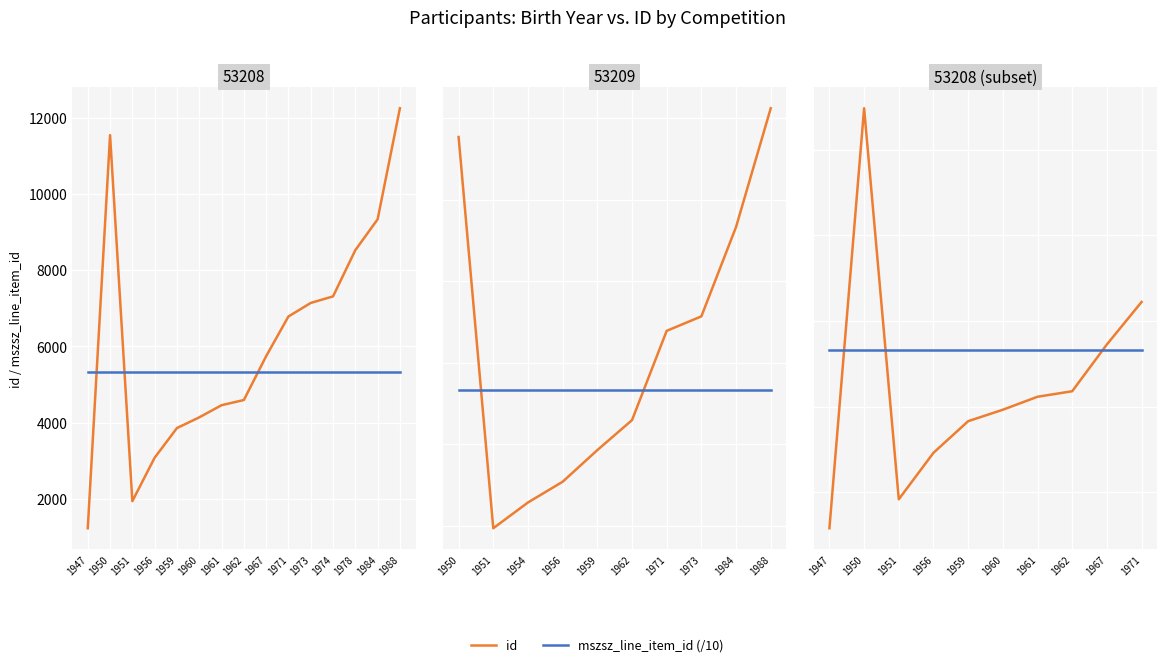

Rank the categories by id value from highest to lowest.

1950, 1971, 1967, 1962, 1961, 1960, 1959, 1956, 1951, 1947